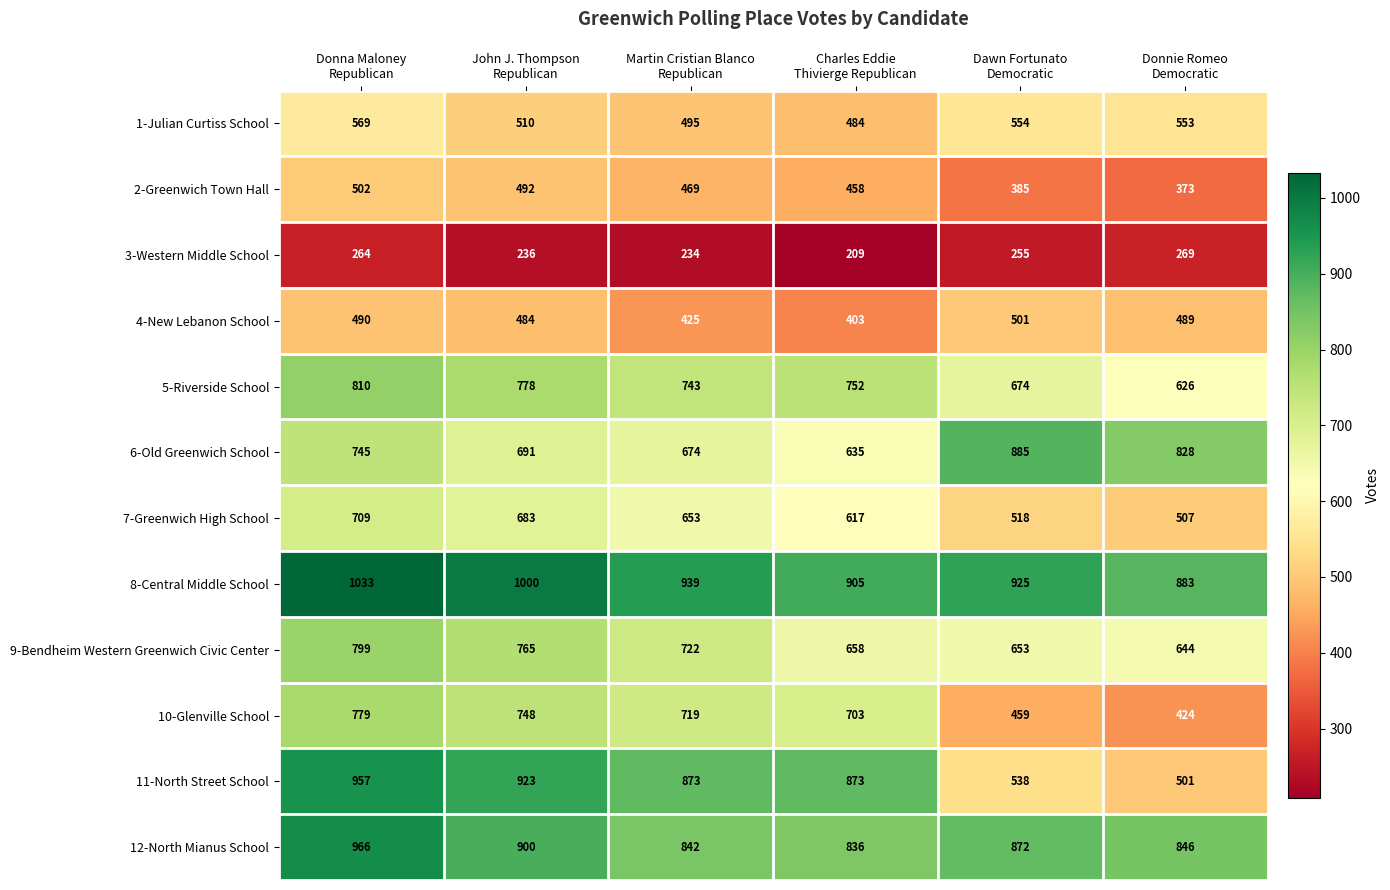

At how many categories does at least one series exceed 459?

6